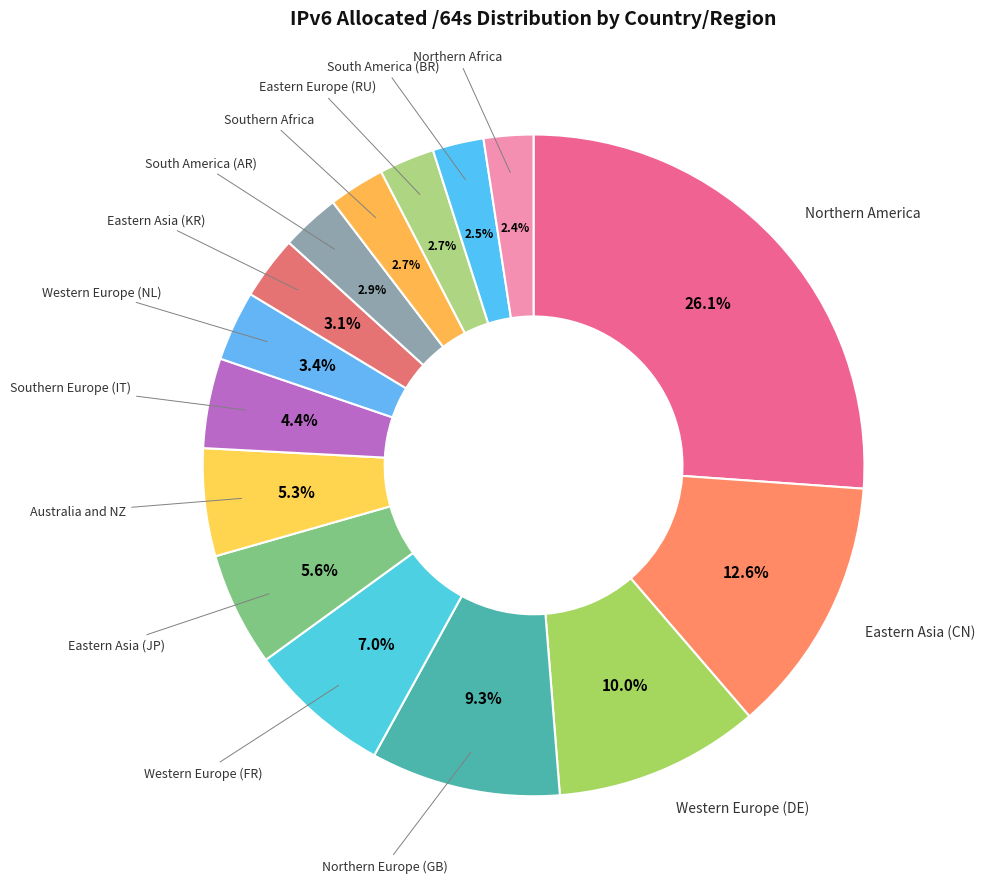

How many slices are in this pie chart?

15